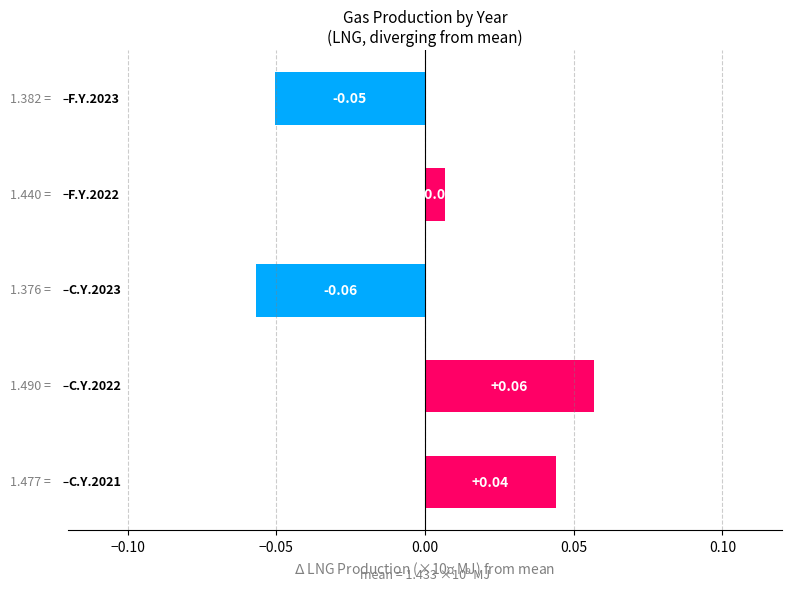

How many distinct data groups are displayed?

1